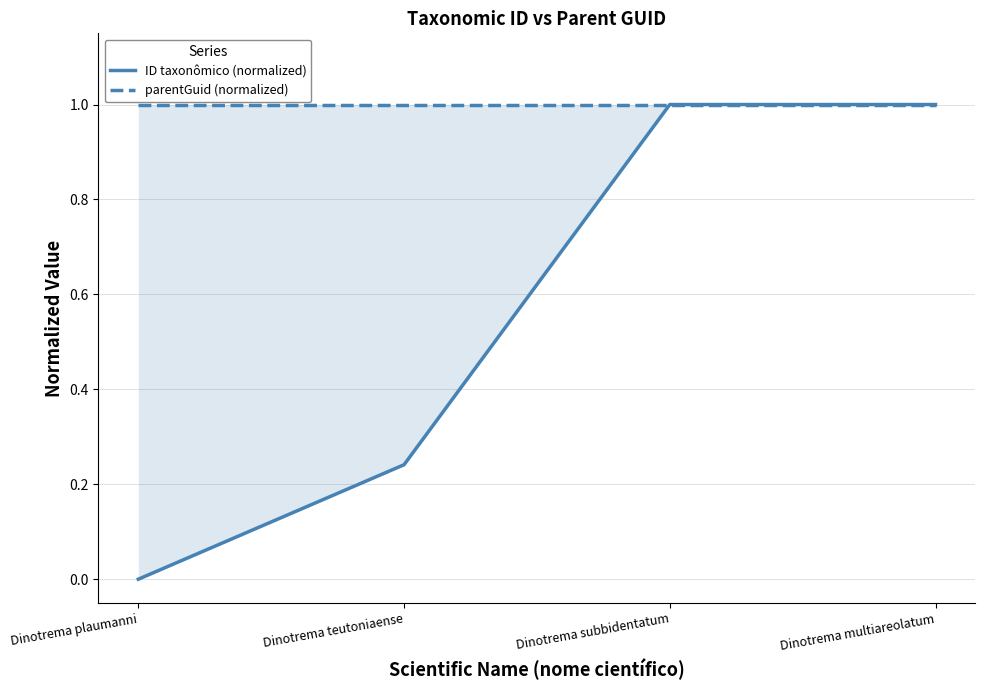

What is the maximum value shown in the chart?

1.0